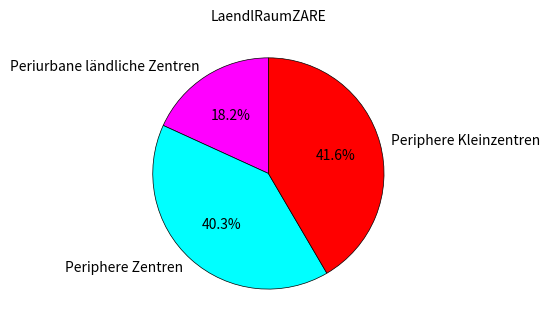

Count the number of slices in the pie.

3